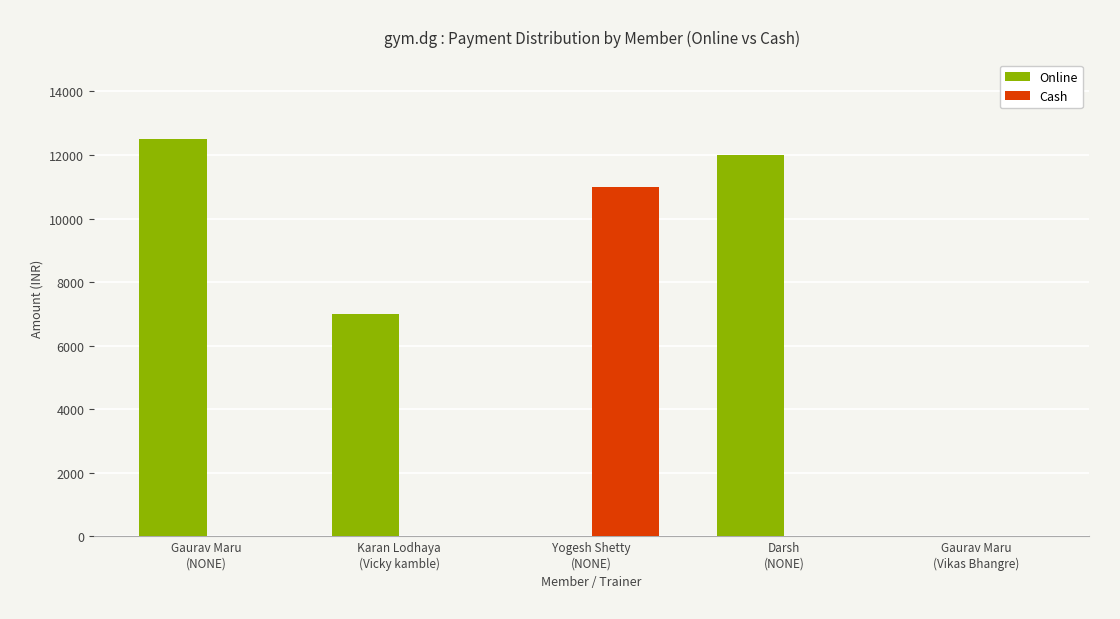

At which category is the sum across all series the highest?

Gaurav Maru
(NONE)